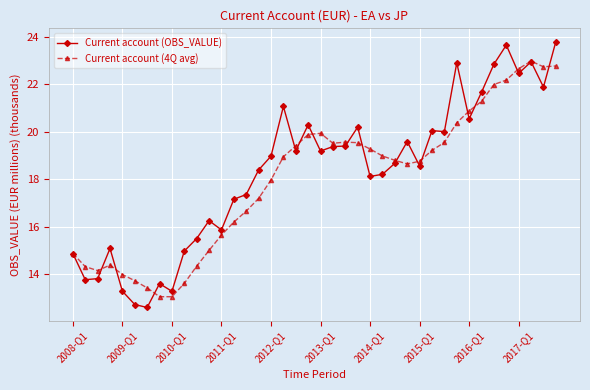

True or false: Current account (4Q avg) has more than 1 interior local peaks.

True